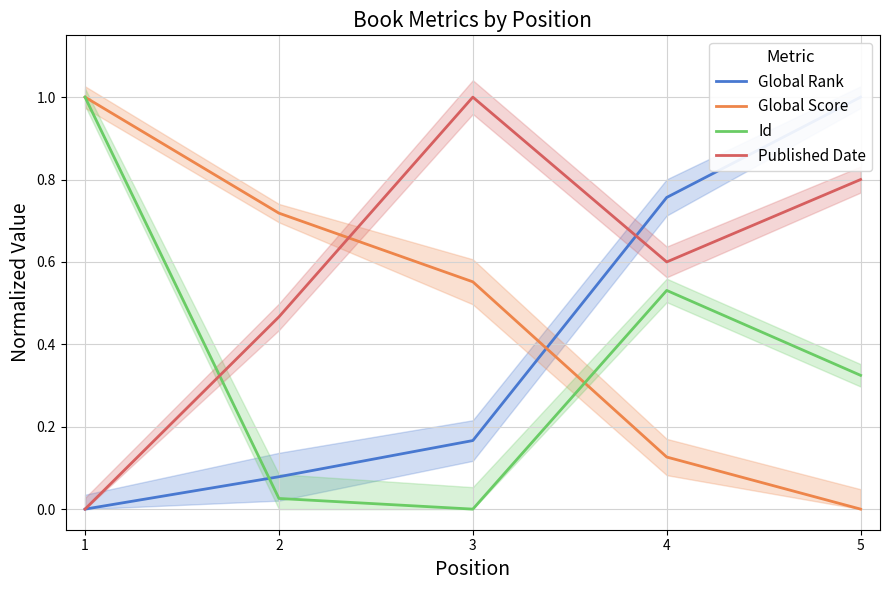

List the labels in order of Id value, smallest first.

3, 2, 5, 4, 1